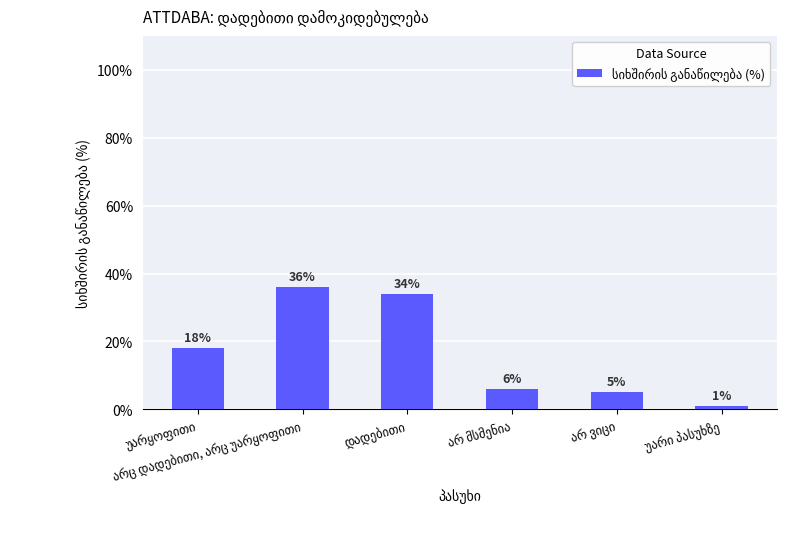

How many categories are shown in the chart?

6